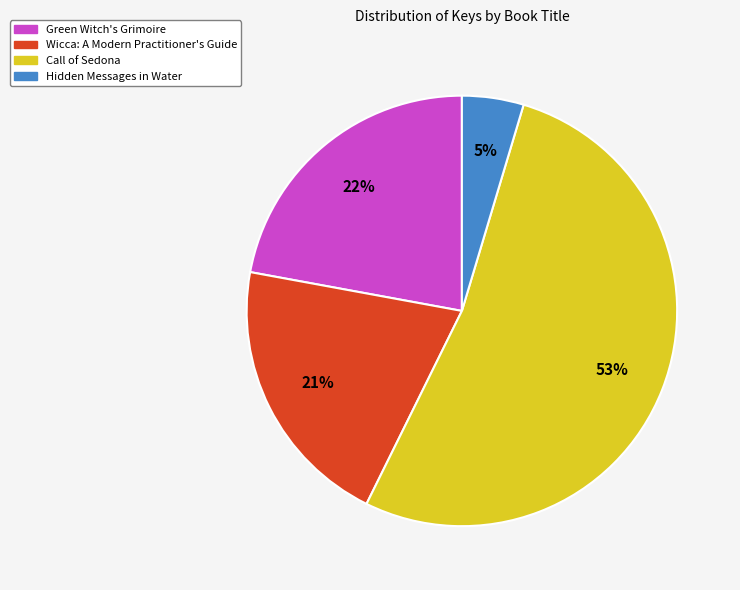

What is the largest slice in the pie chart?

Call of Sedona